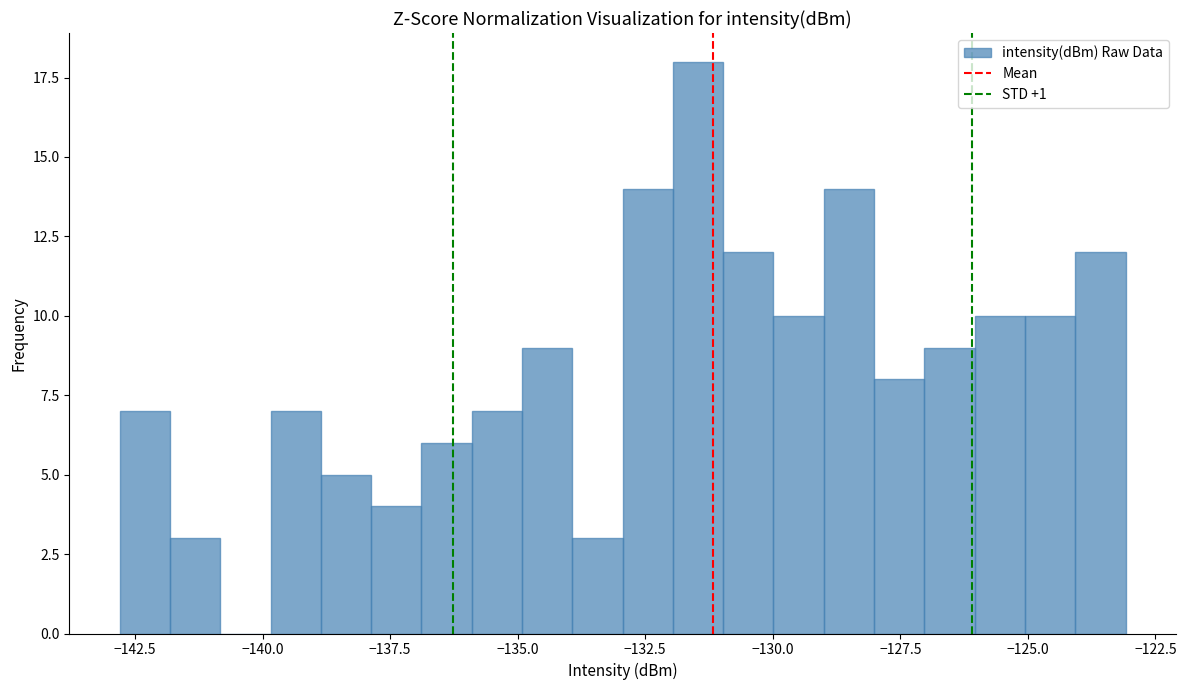

Read against the x-axis, roughly where is the centre of the tallest bar?

-131.5